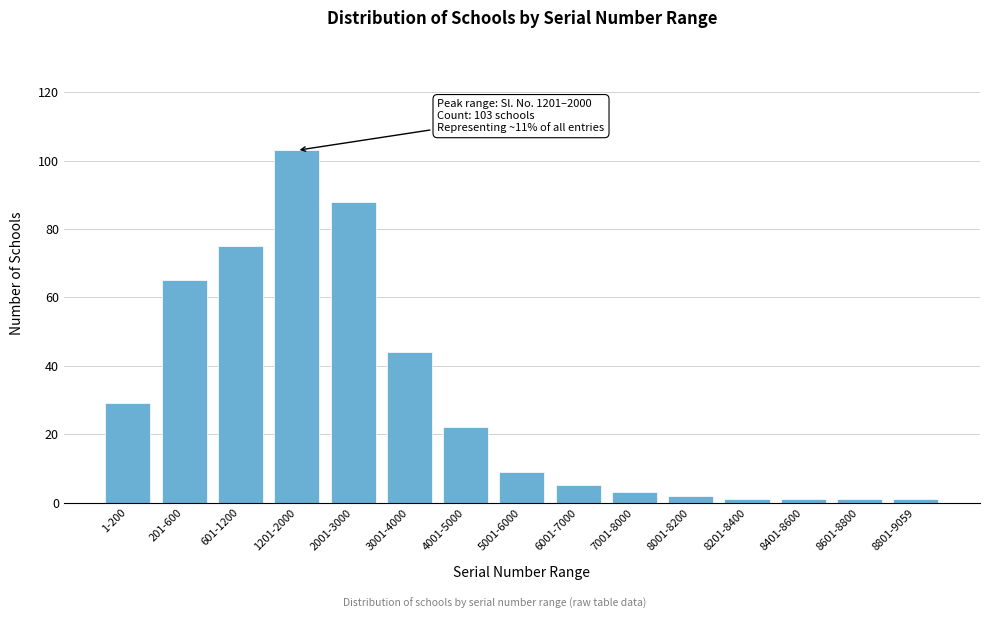

Reading left to right, transcribe all the data shown in this chart.

1-200=29	201-600=65	601-1200=75	1201-2000=103	2001-3000=88	3001-4000=44	4001-5000=22	5001-6000=9	6001-7000=5	7001-8000=3	8001-8200=2	8201-8400=1	8401-8600=1	8601-8800=1	8801-9059=1